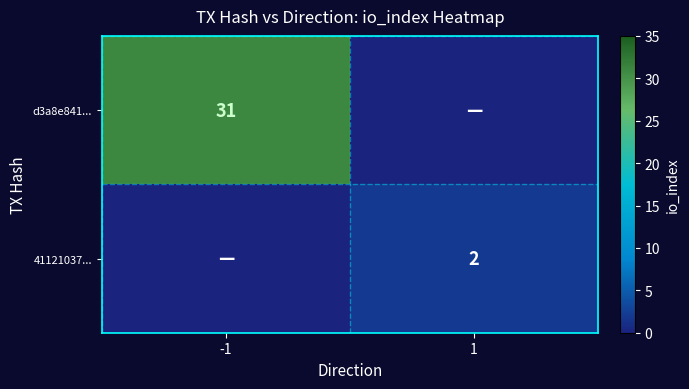

Is the value of d3a8e841... at -1 greater than the value of 41121037... at 1?

Yes